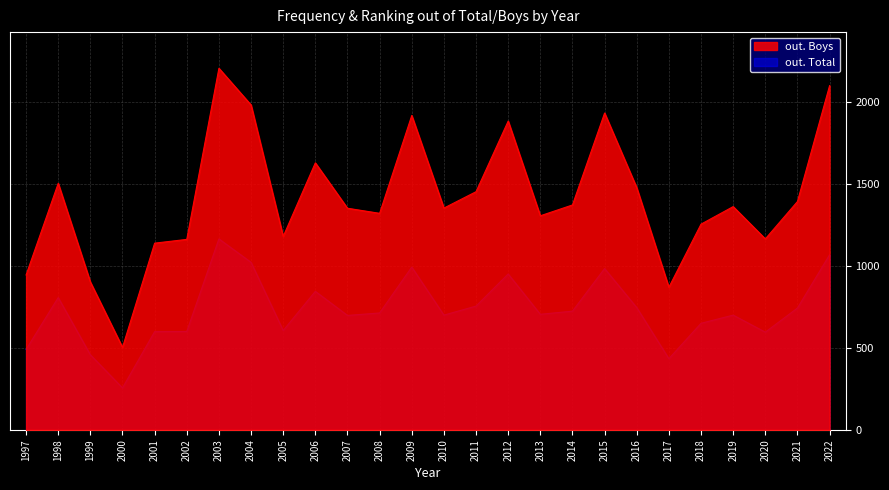

At which category does out. Total reach its first local valley?

2000